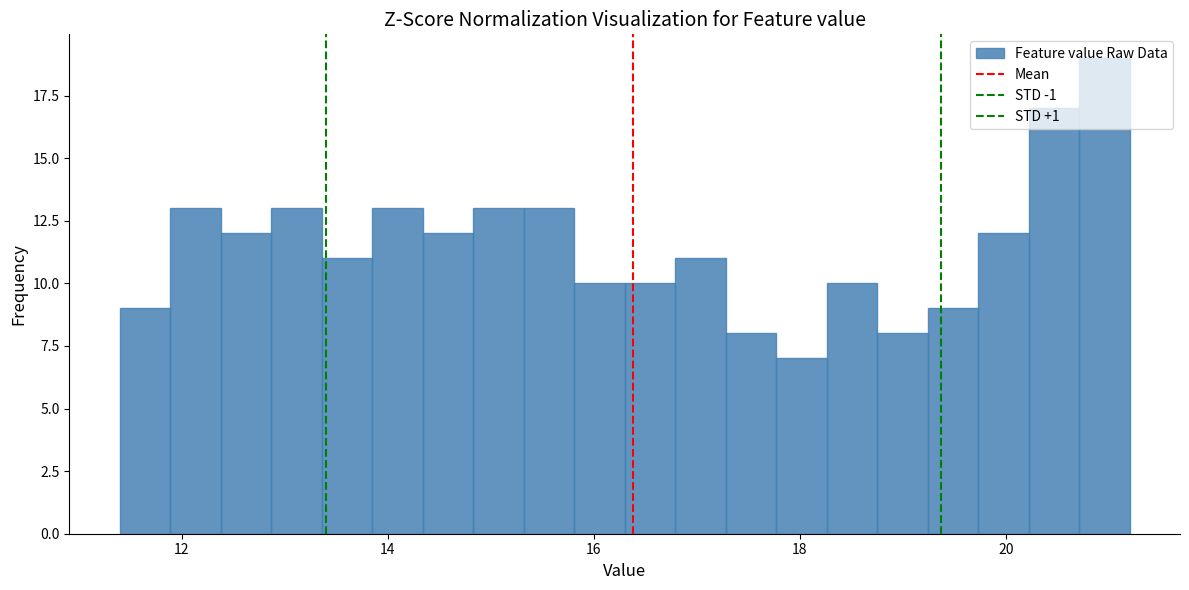

Read against the x-axis, roughly where is the centre of the tallest bar?

21.0